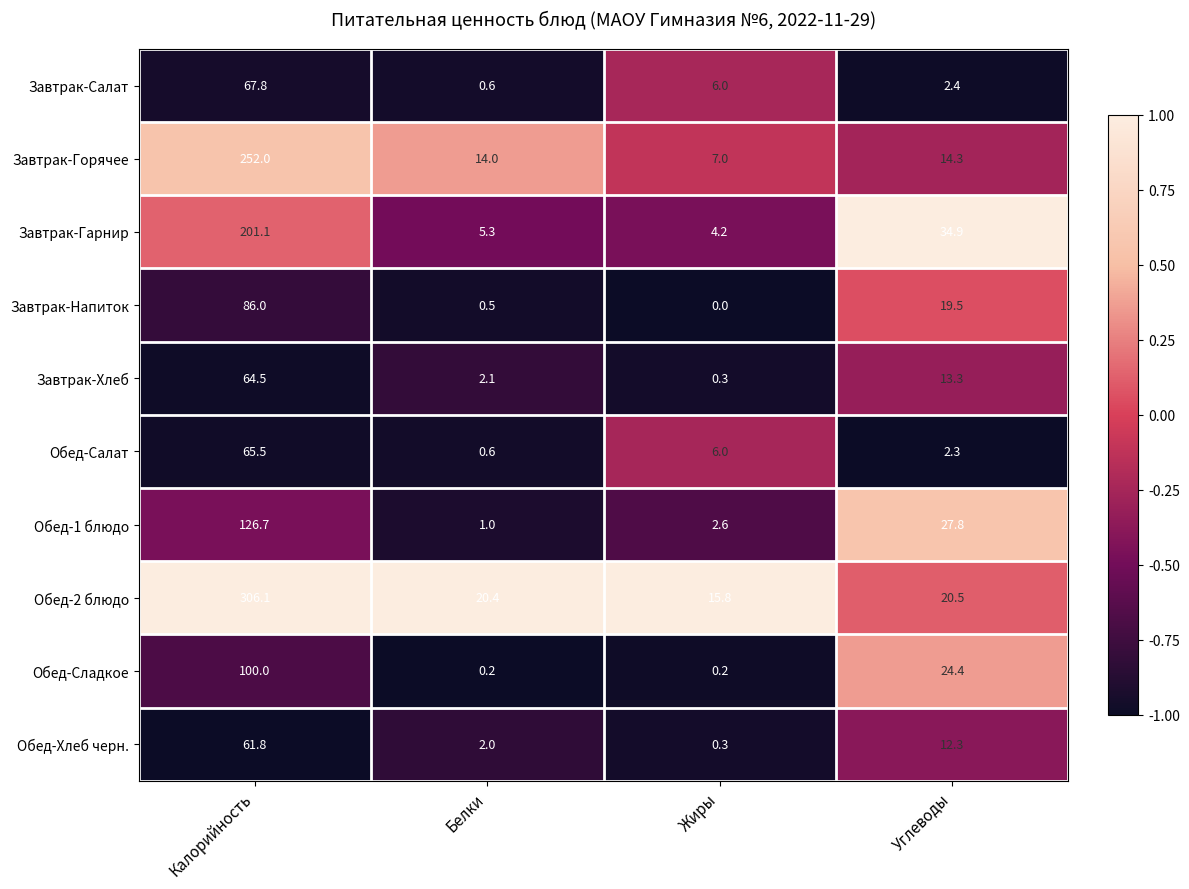

How many series are shown in this chart?

10